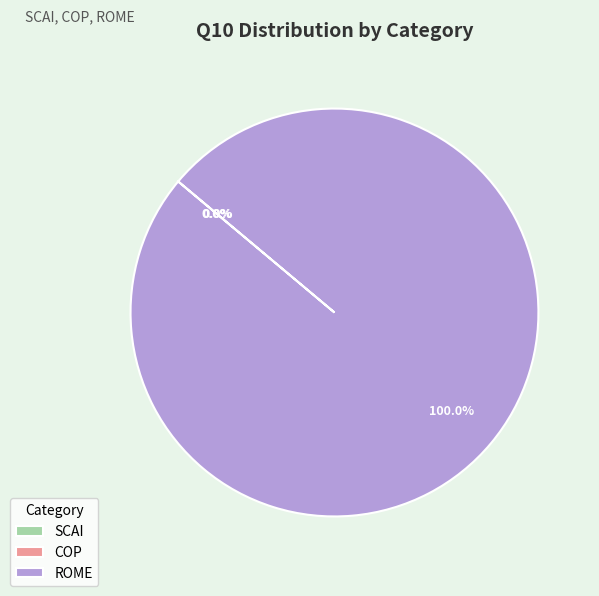

Which slice is the largest?

ROME